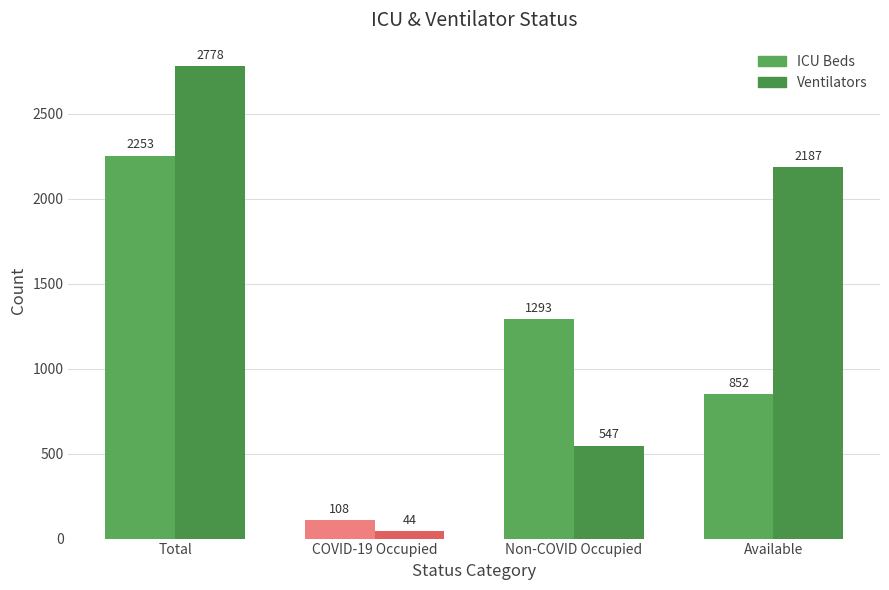

Which series has the widest spread of values?

Ventilators